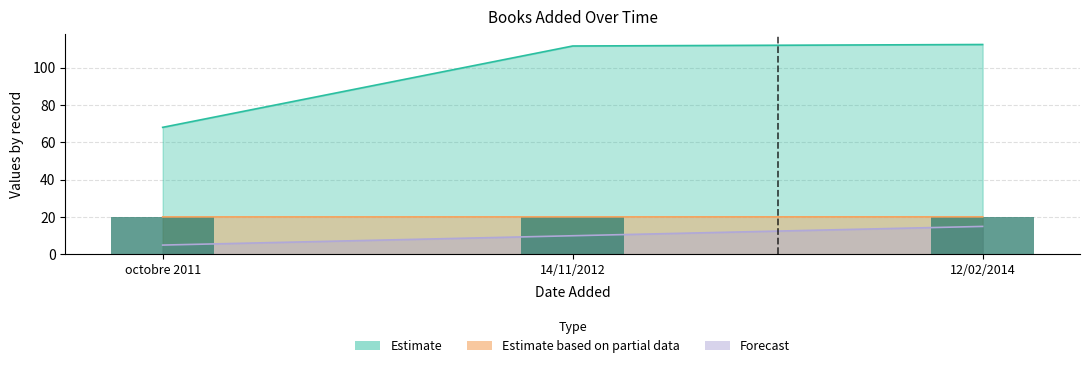

Which category has the highest value across all series?

12/02/2014